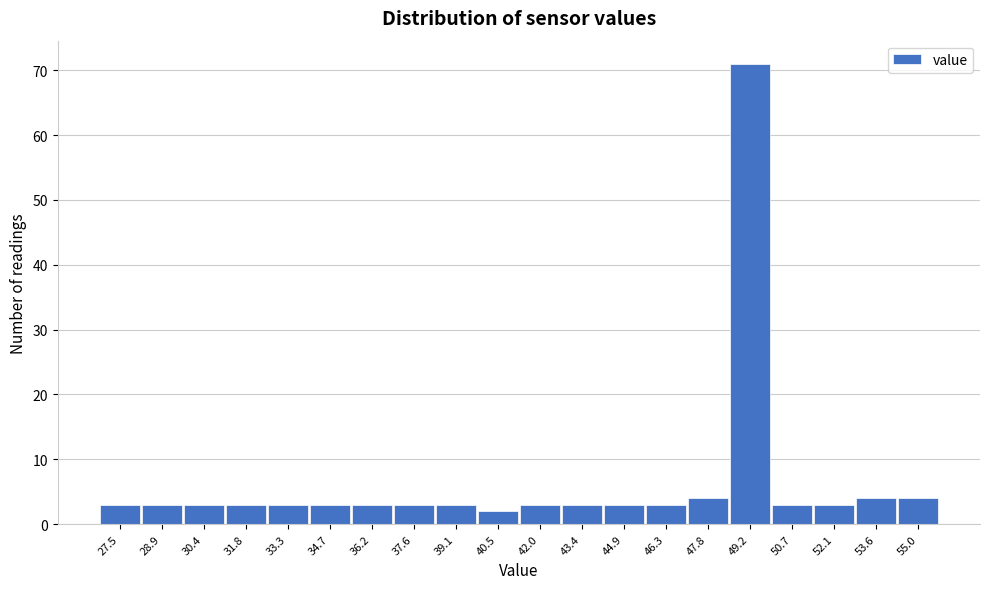

Reading right to left, what are all the values shown in this chart?

4	4	3	3	71	4	3	3	3	3	2	3	3	3	3	3	3	3	3	3